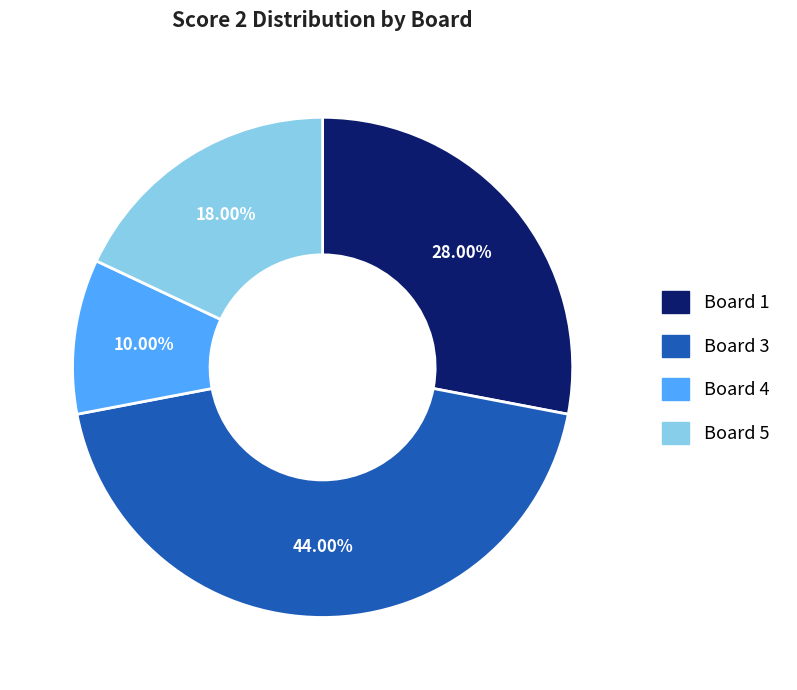

Does Board 1 account for over 50% of the chart?

No